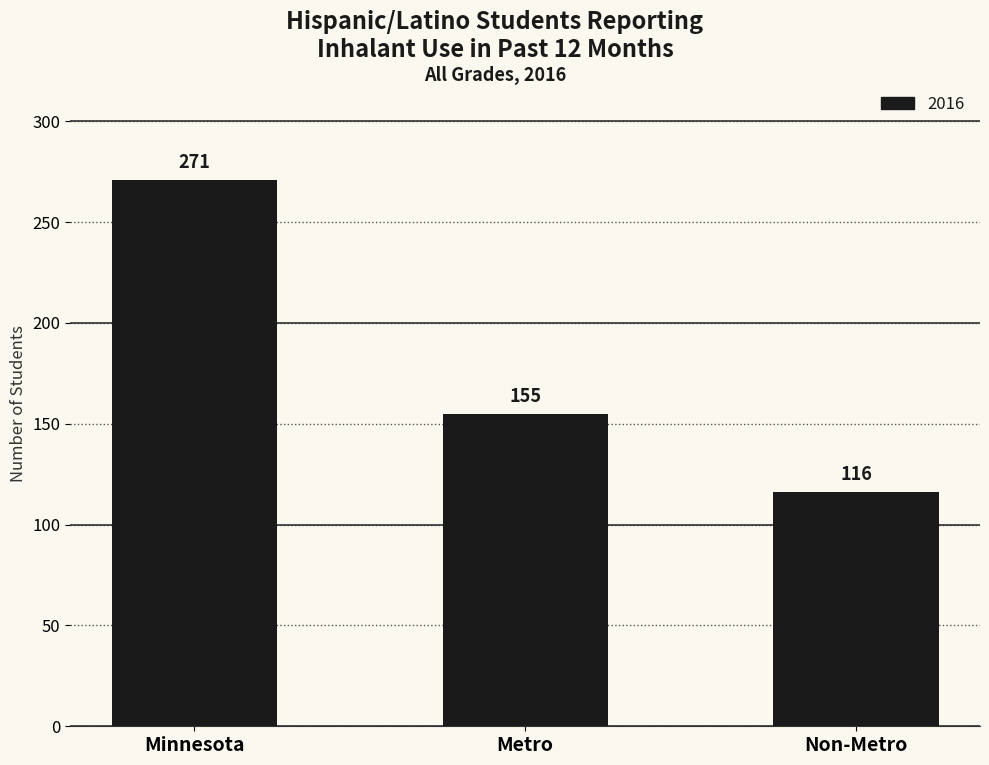

What is the label of the 3rd bar from the right?

Minnesota